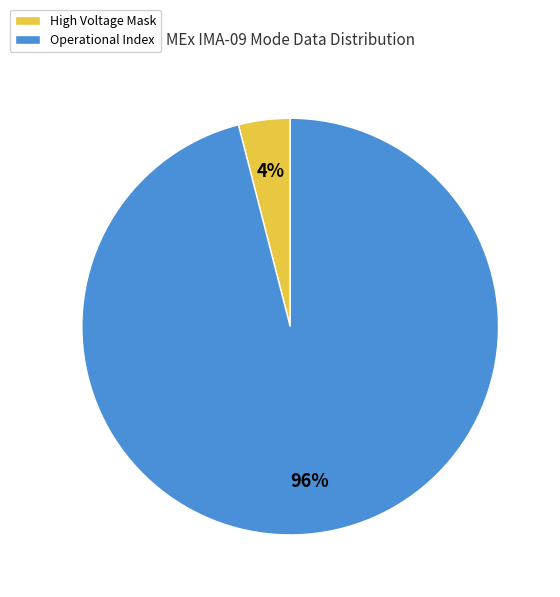

Rank the categories by value from highest to lowest.

Operational Index, High Voltage Mask